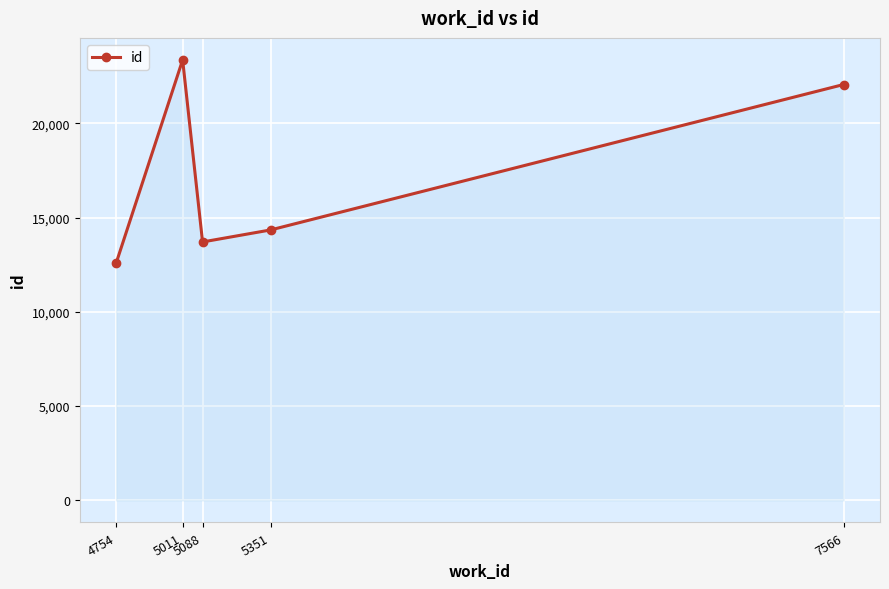

Where is the first local maximum?

5011